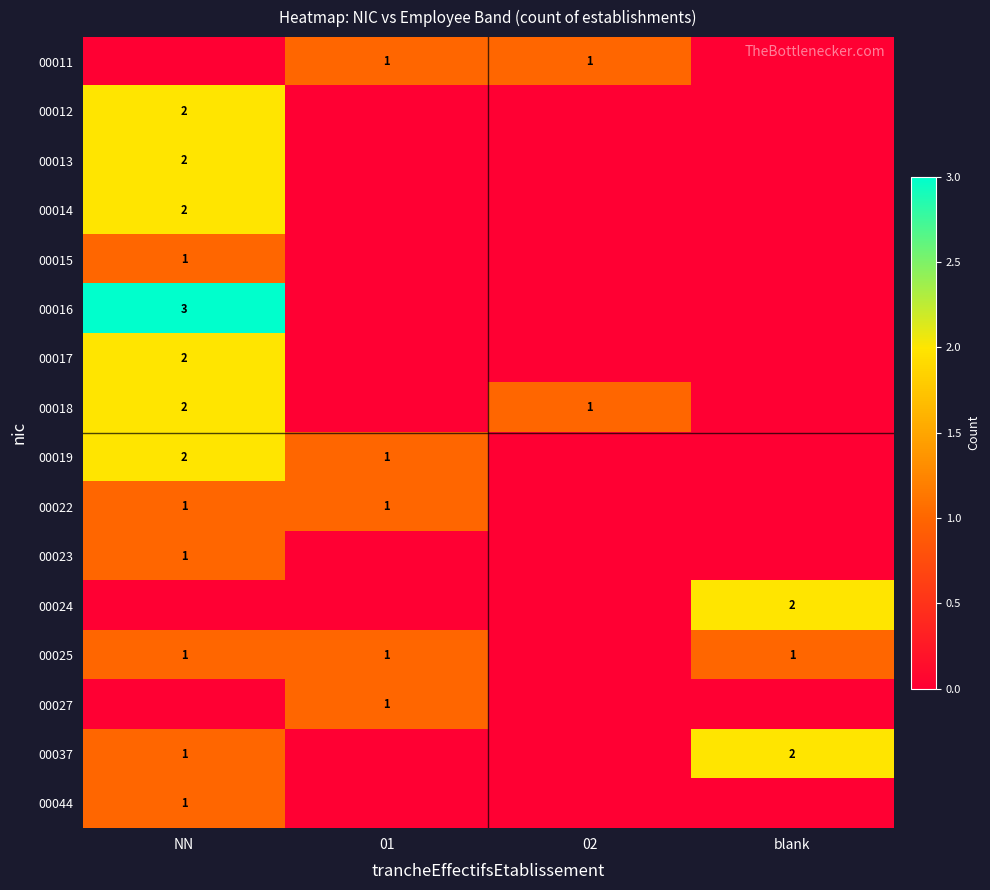

Which series has the largest total across all categories?

00016